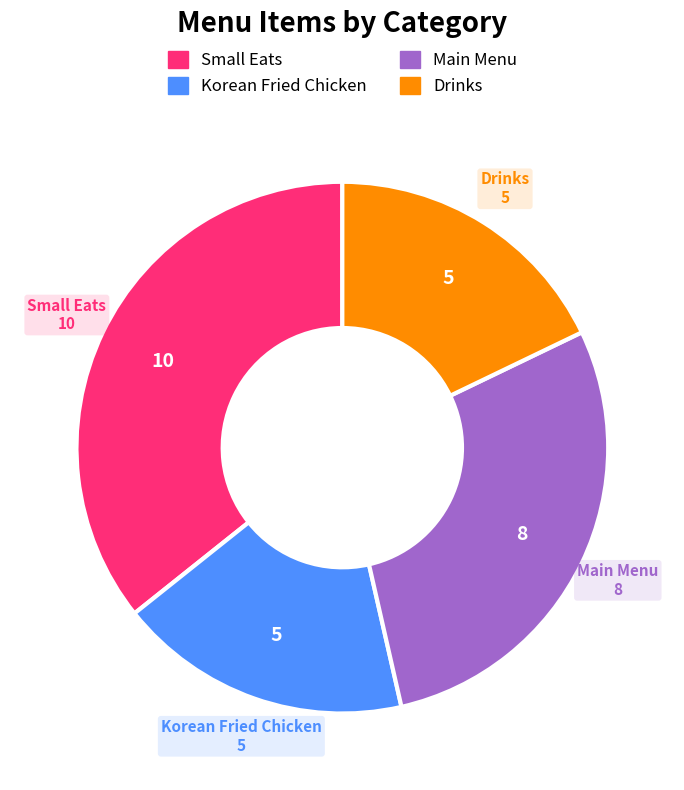

Does any single category account for the majority?

No